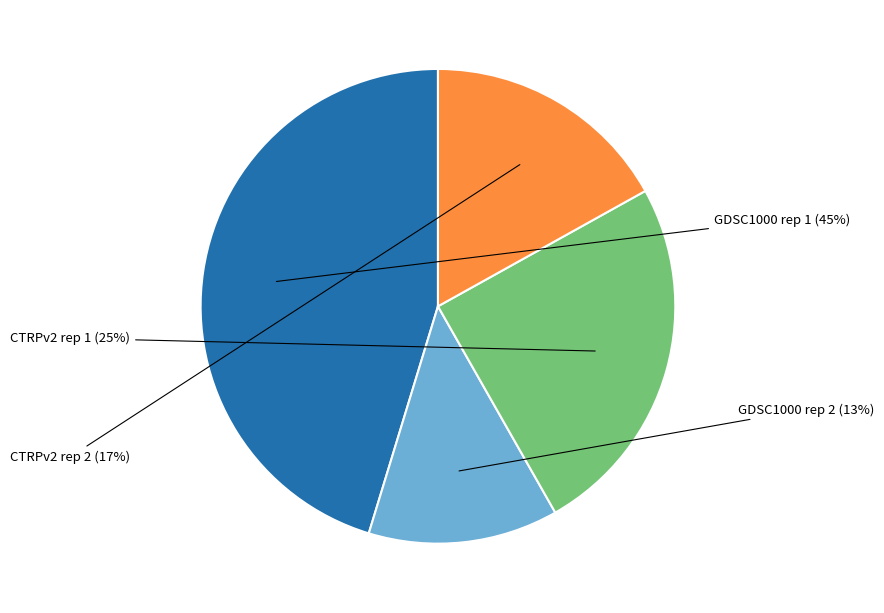

What is the smallest slice in the pie chart?

GDSC1000 rep 2